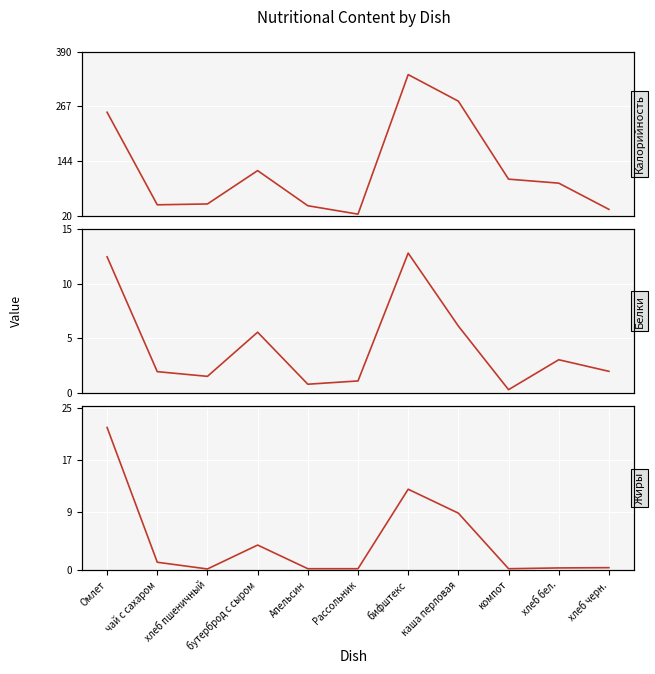

At how many categories does at least one series exceed 35?

9